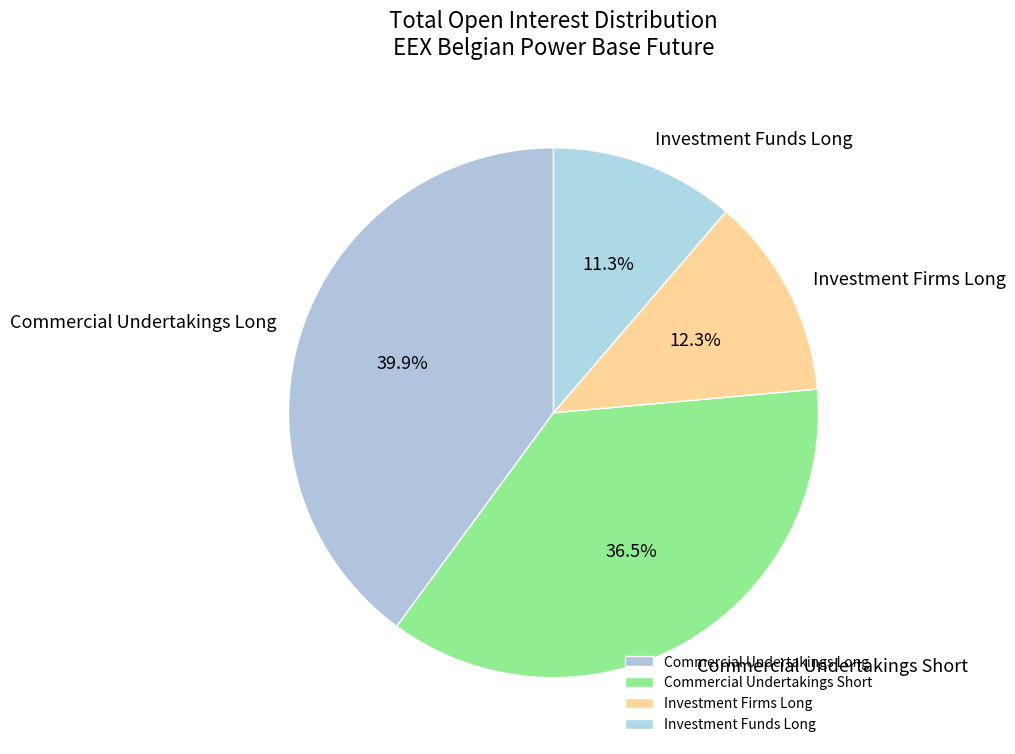

Rank the categories by value from lowest to highest.

Investment Funds Long, Investment Firms Long, Commercial Undertakings Short, Commercial Undertakings Long